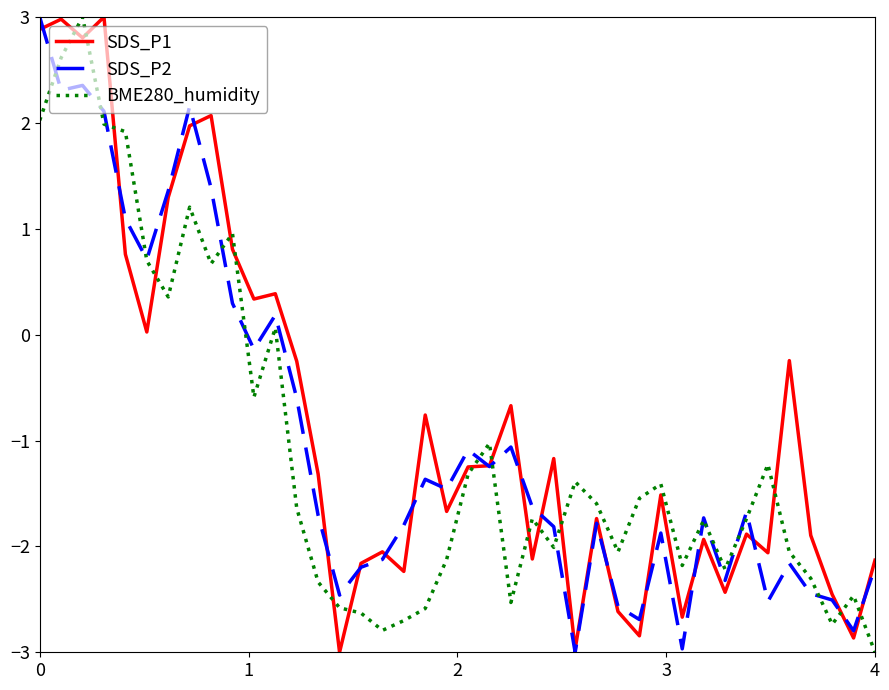

After their last crossing, which series has the higher values: BME280_humidity or SDS_P1?

SDS_P1